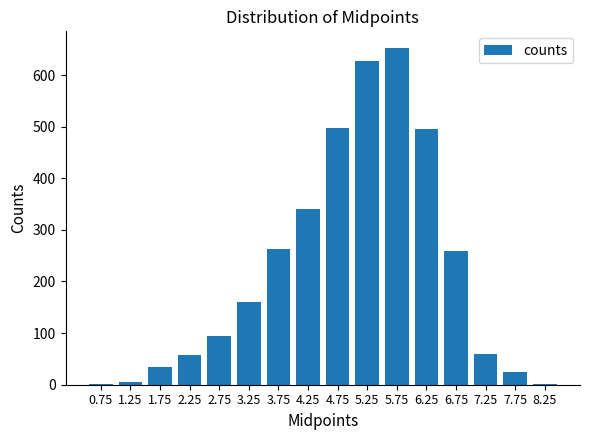

What value does the data have at 1.25?

6